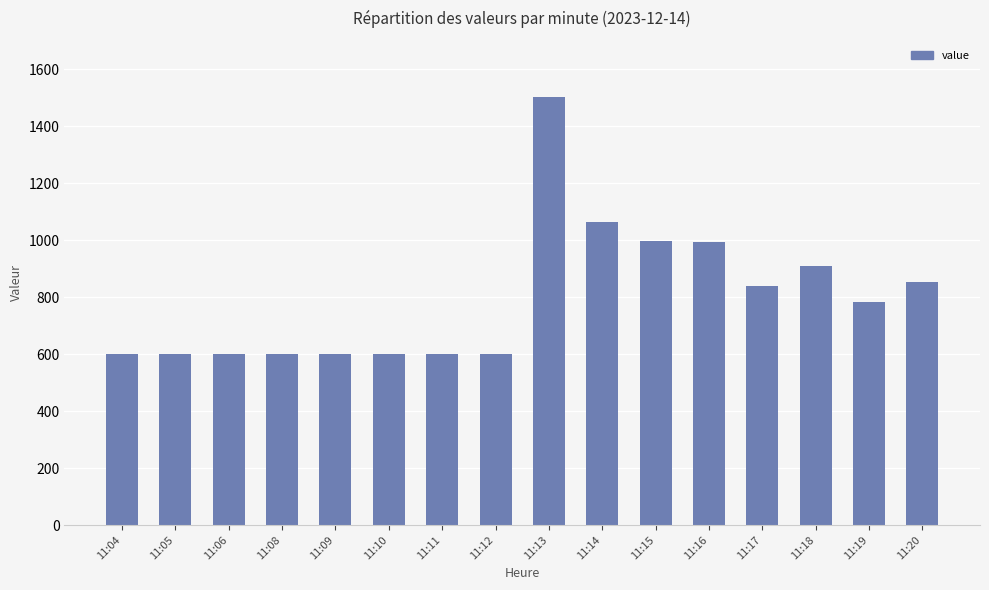

What is the sum of the values at 11:18 and 11:17?

1748